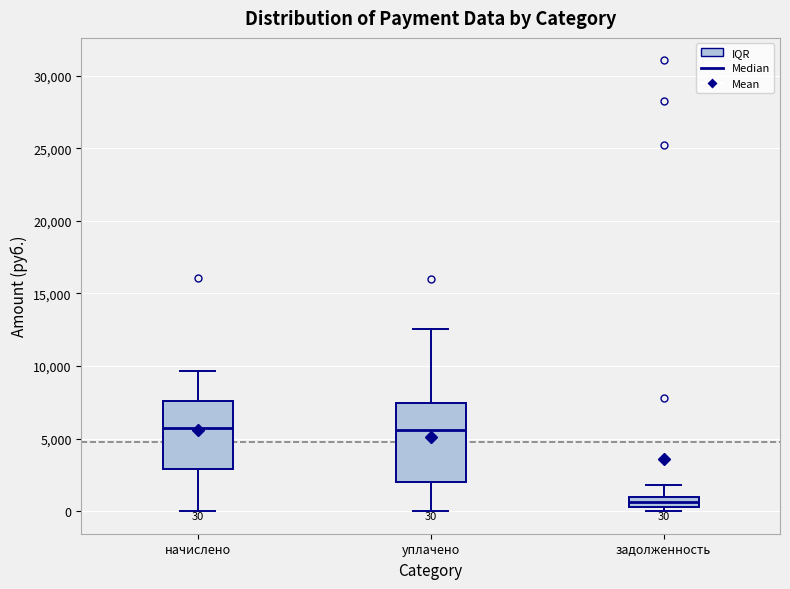

Which box is the tallest, from its lower edge to its upper edge?

уплачено